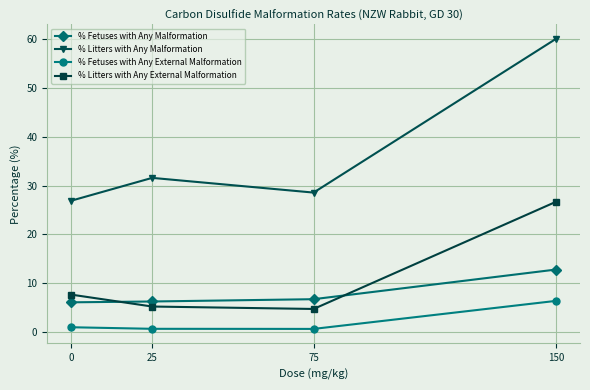

What is the total value across all series at 75?

40.8